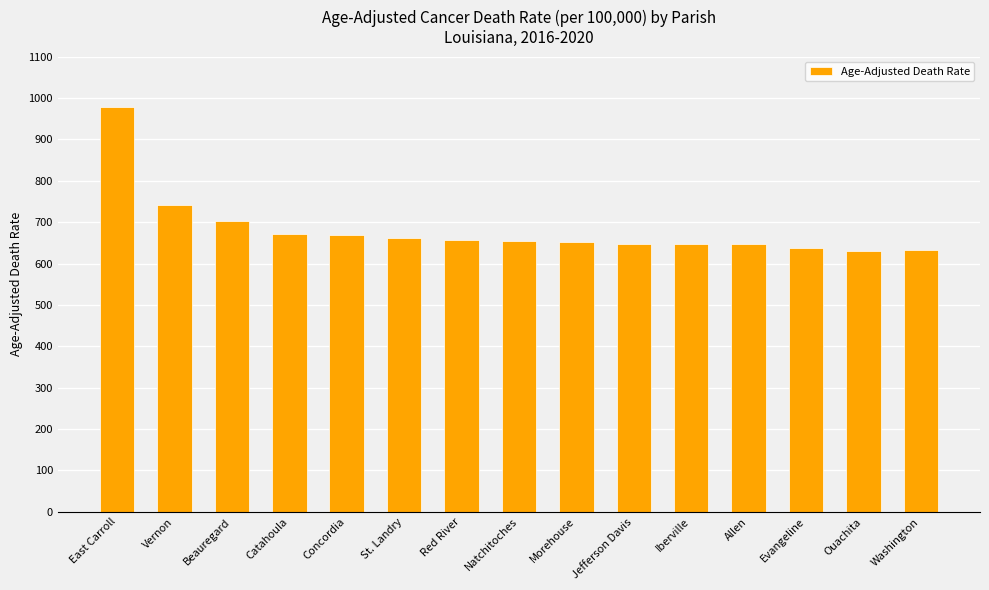

What is the minimum value shown in the chart?

631.4